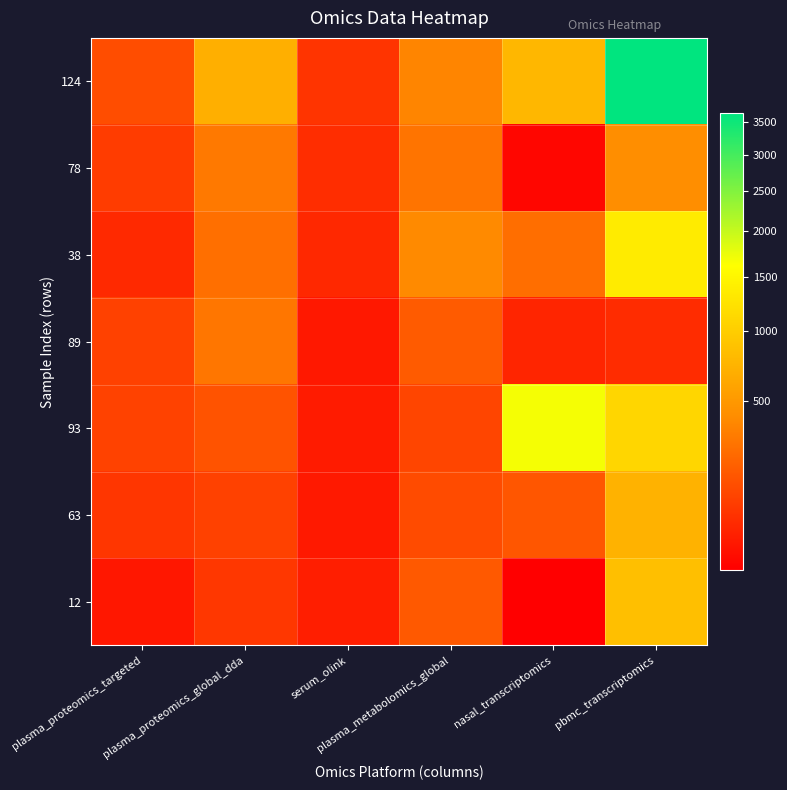

Count the number of categories in the chart.

6